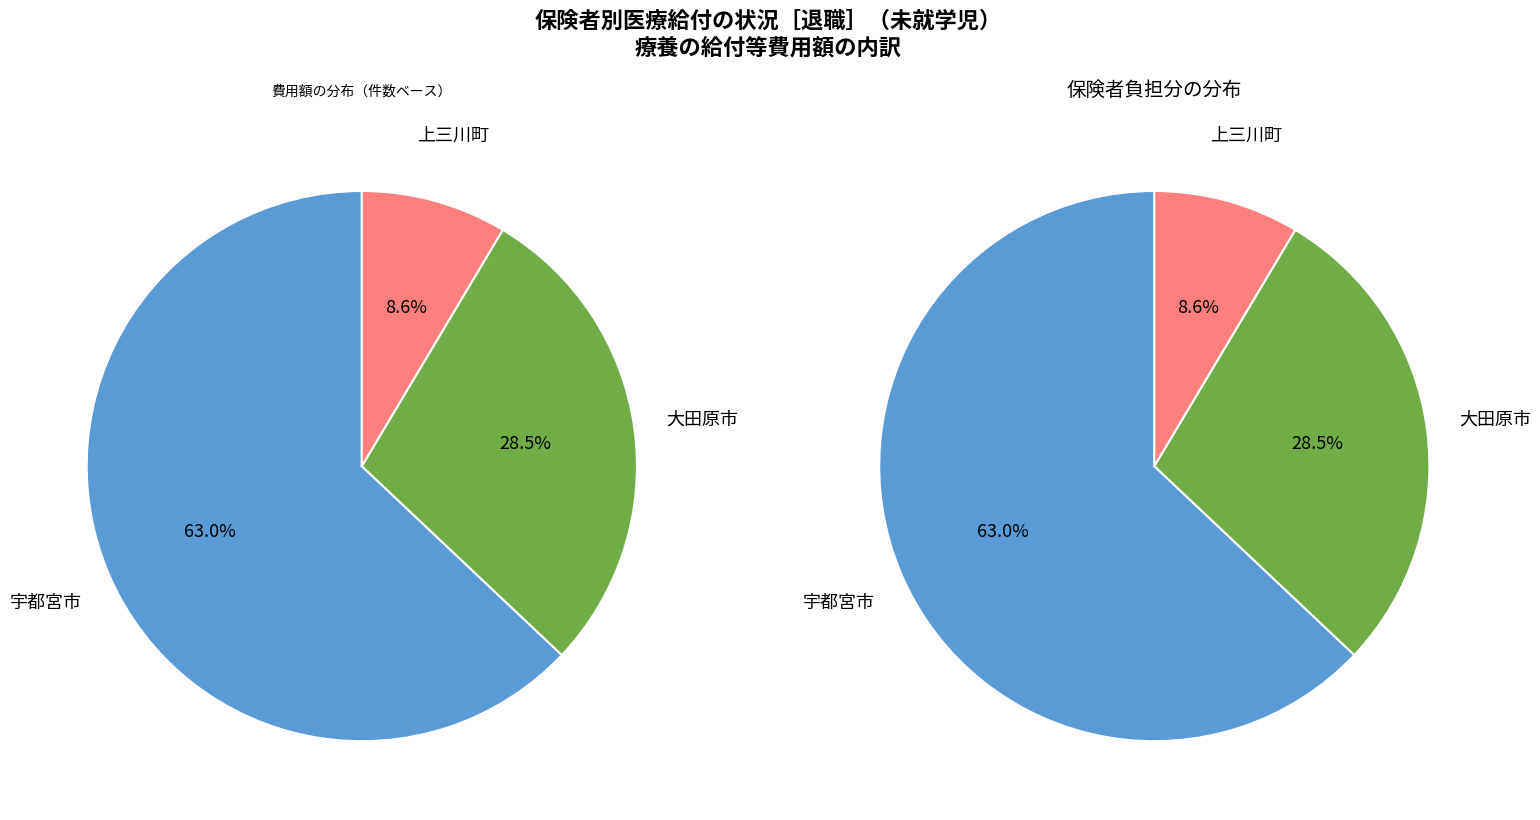

True or false: 上三川町 accounts for 9% of the total.

True